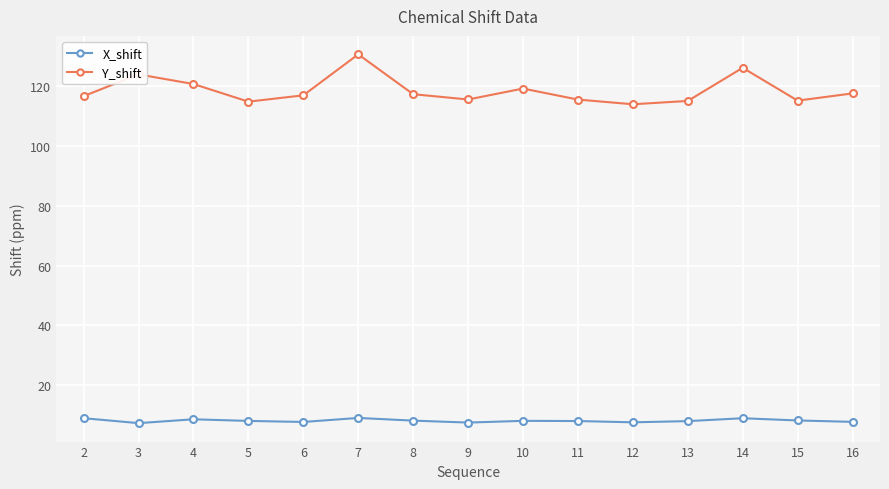

Count the number of data series in this chart.

2